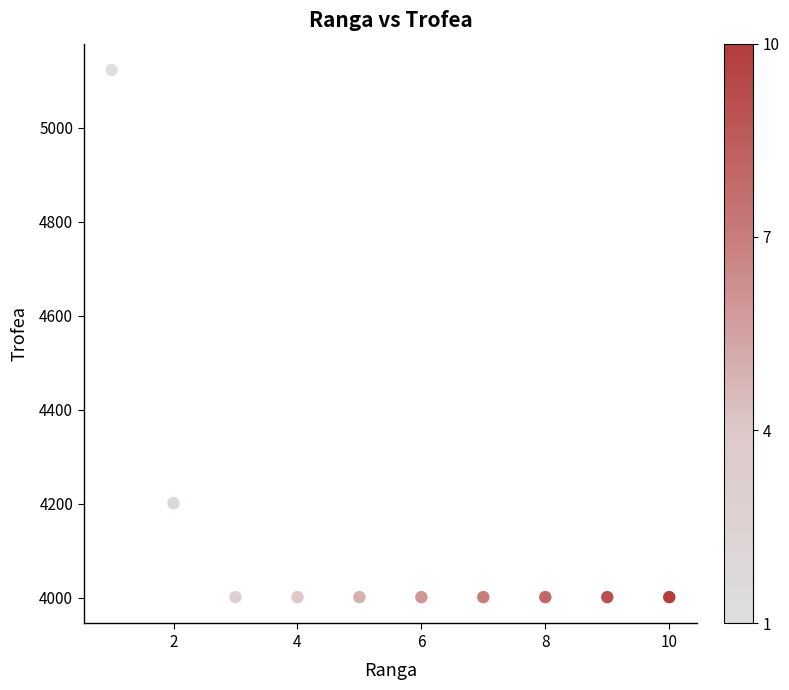

What is the average Y value?

4133